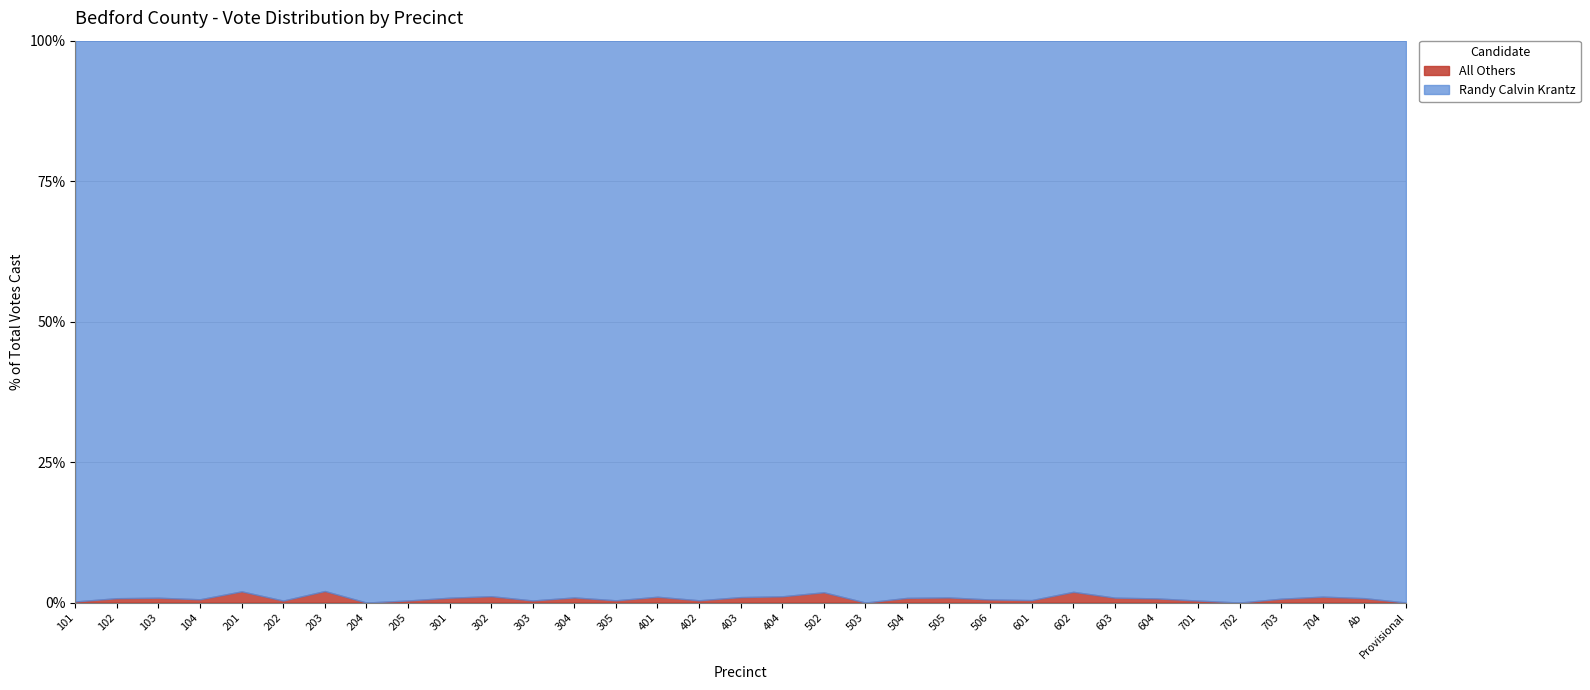

In Total Votes Cast, how many points are lower than both neighbors (excluding endpoints)?

8